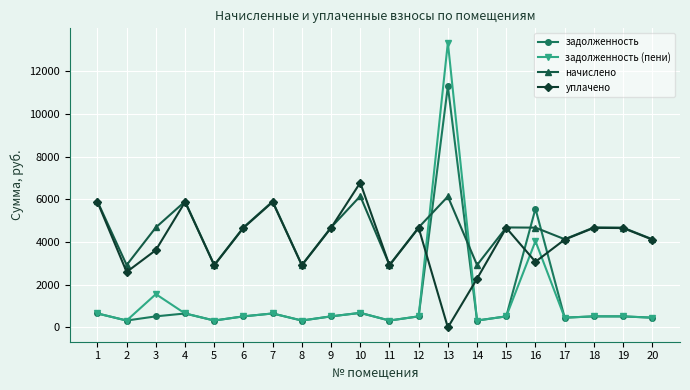

What is the difference between the highest and lowest values at 9?

4161.2